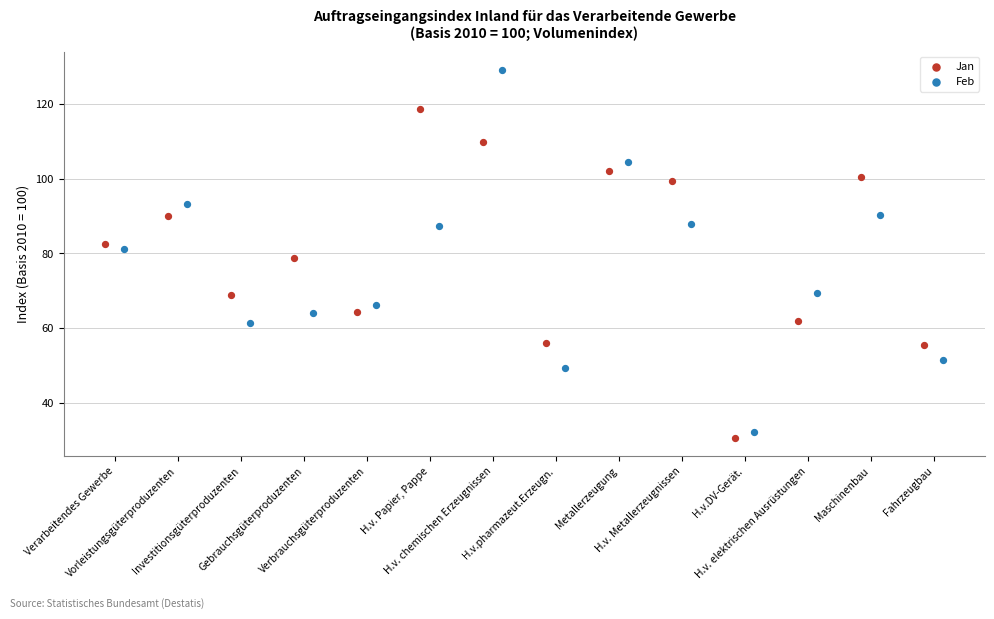

Which series reaches the maximum Y coordinate?

Feb